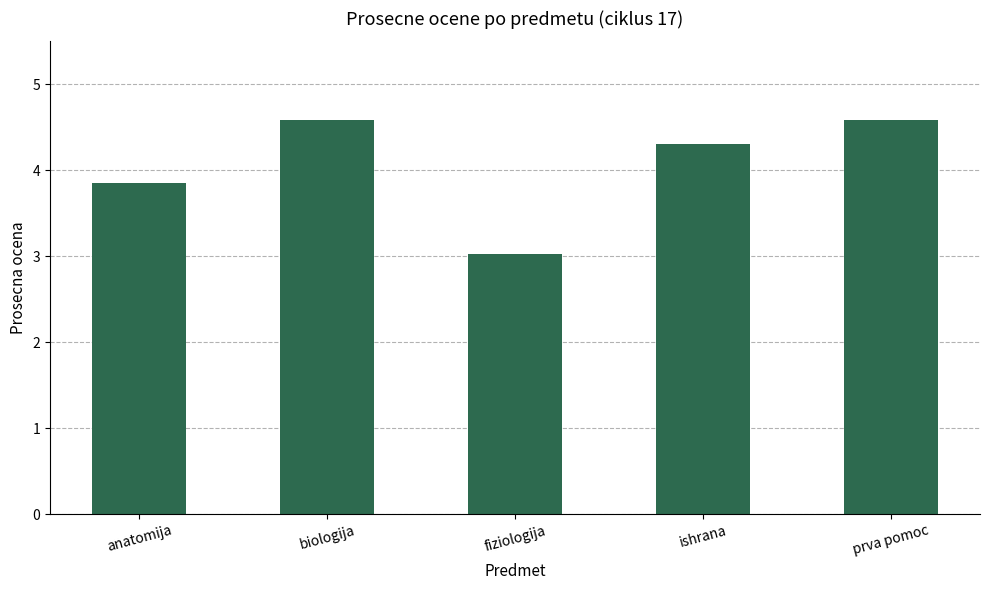

What is the sum of all values?

20.3